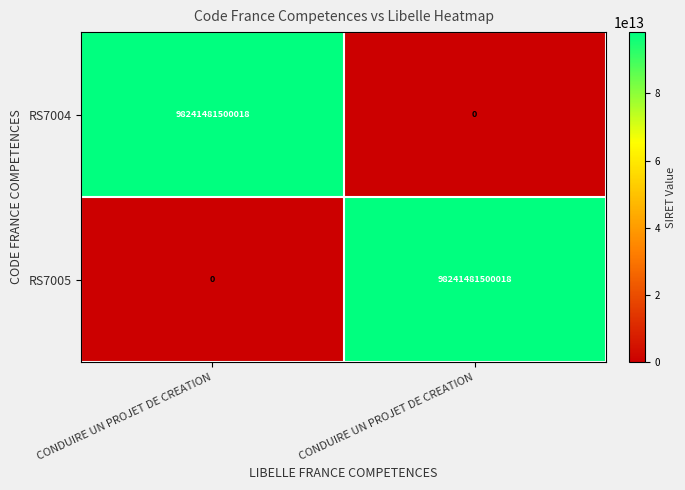

What is the total value across all series at CONDUIRE UN PROJET DE CREATION?

98241481500018